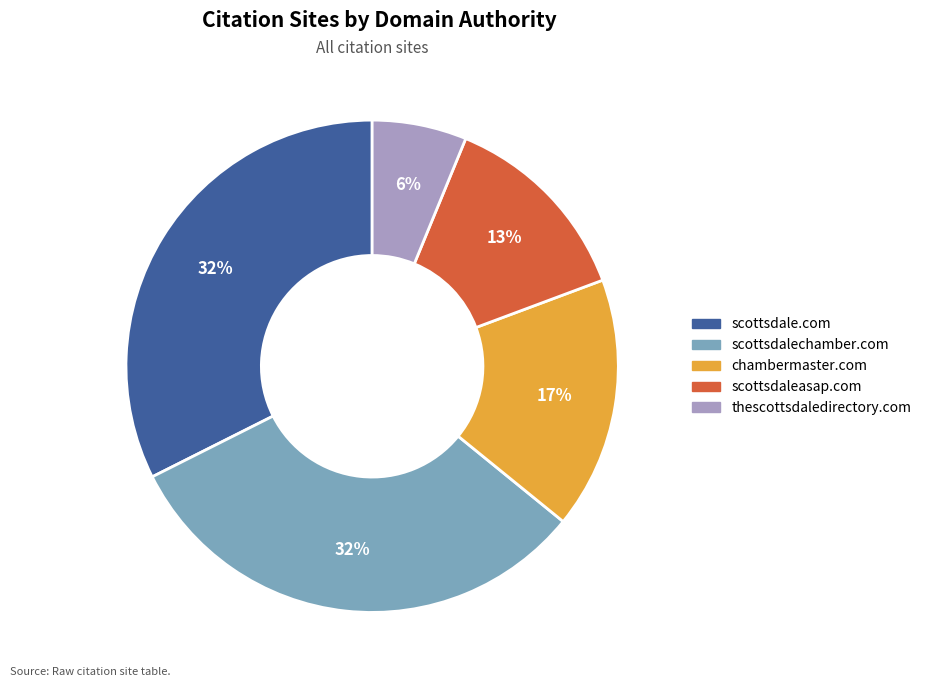

To the nearest percent, what is the difference between the largest and smallest slice percentages?

26%